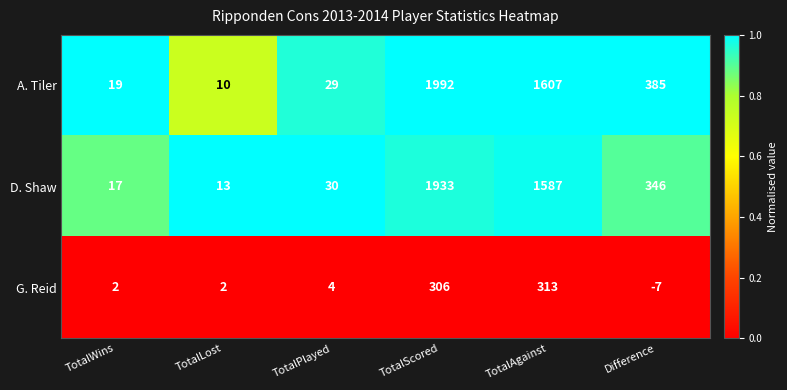

Reading left to right, what are all the values shown in this chart?

A. Tiler: 19	10	29	1992	1607	385
D. Shaw: 17	13	30	1933	1587	346
G. Reid: 2	2	4	306	313	-7